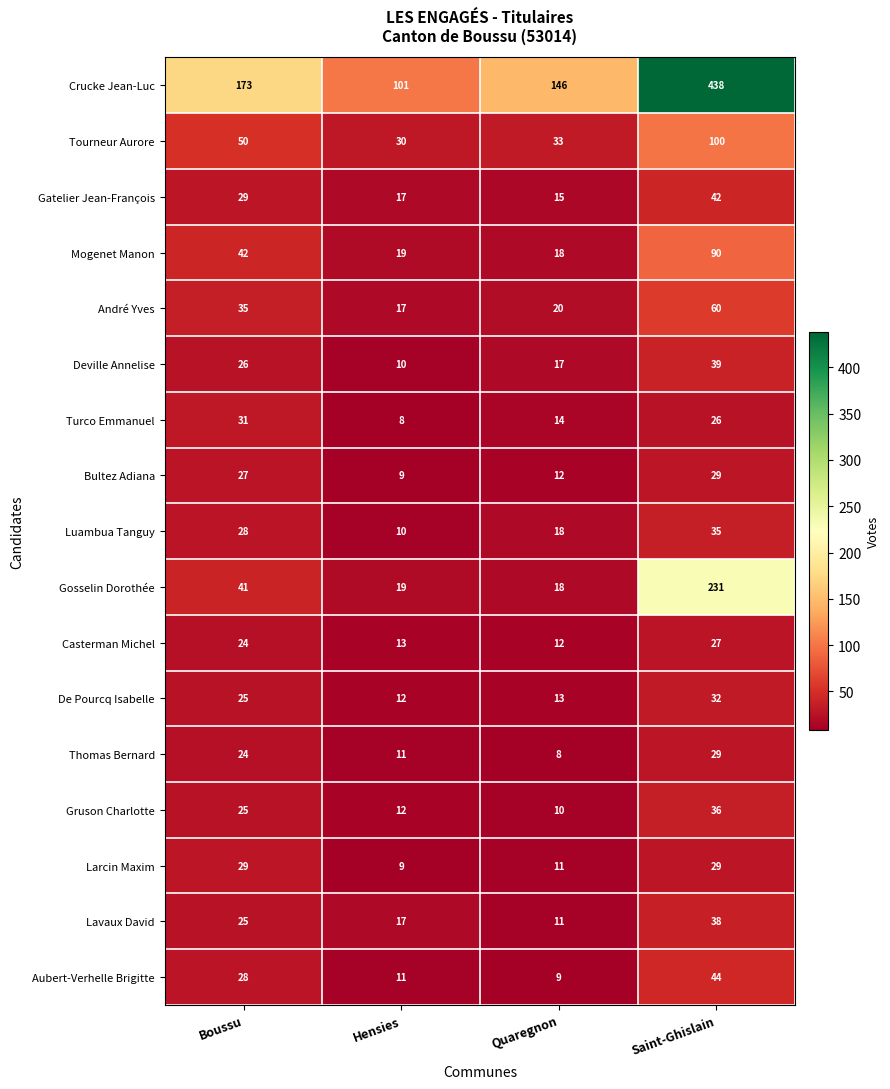

What is the spread (max minus min) of values at Hensies?

93